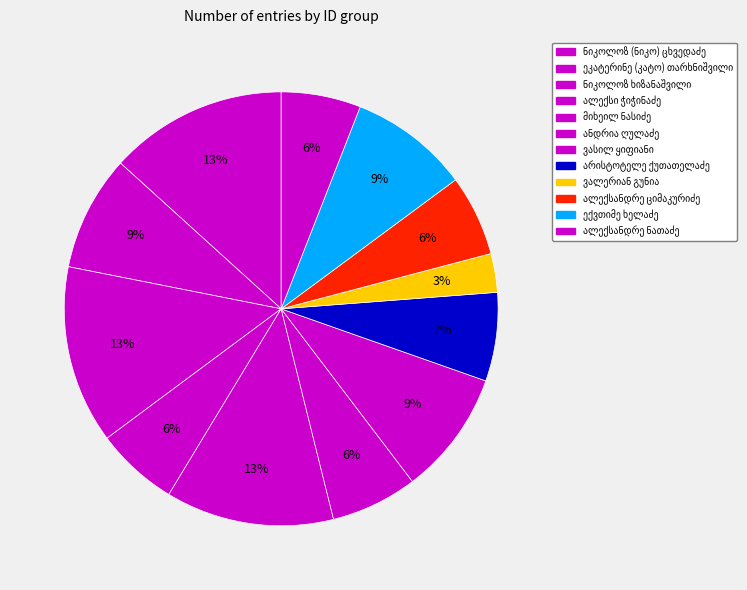

How many slices are in this pie chart?

12